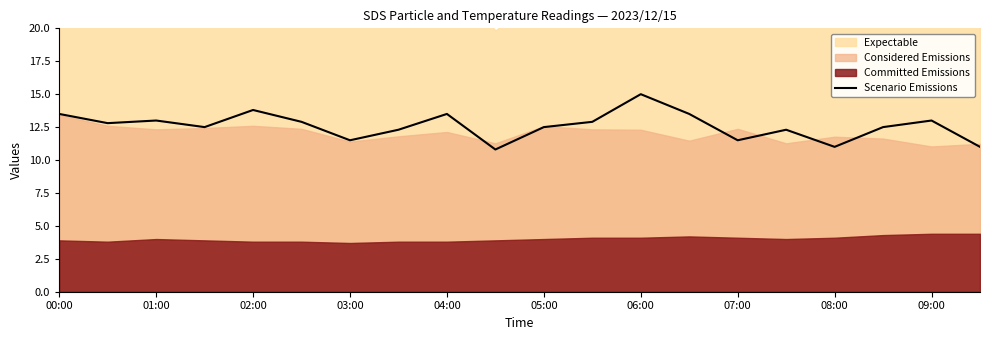

The value of Scenario Emissions at 00:00 is 13.5. True or false?

True